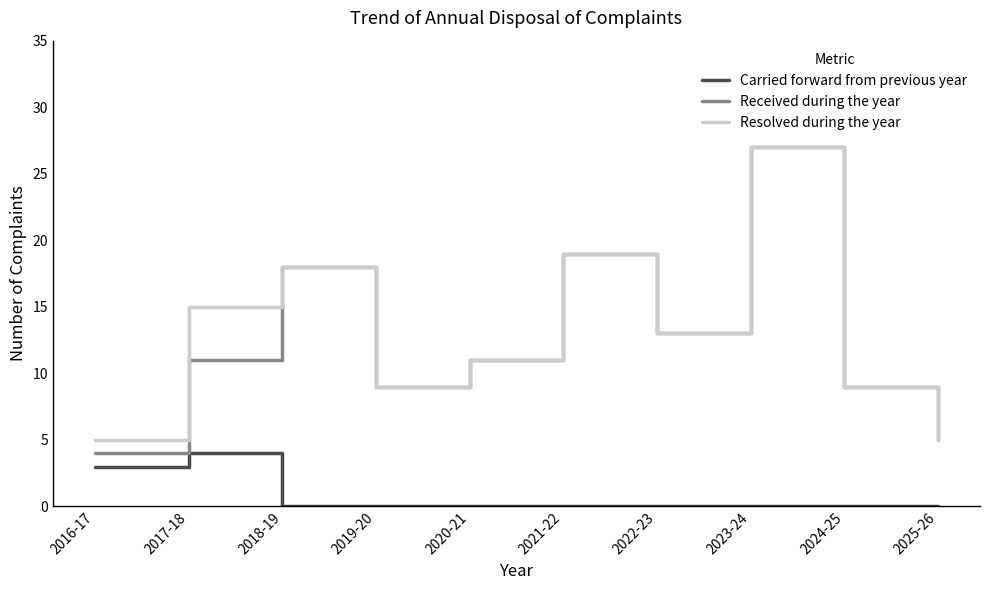

What is the maximum value for Received during the year?

27